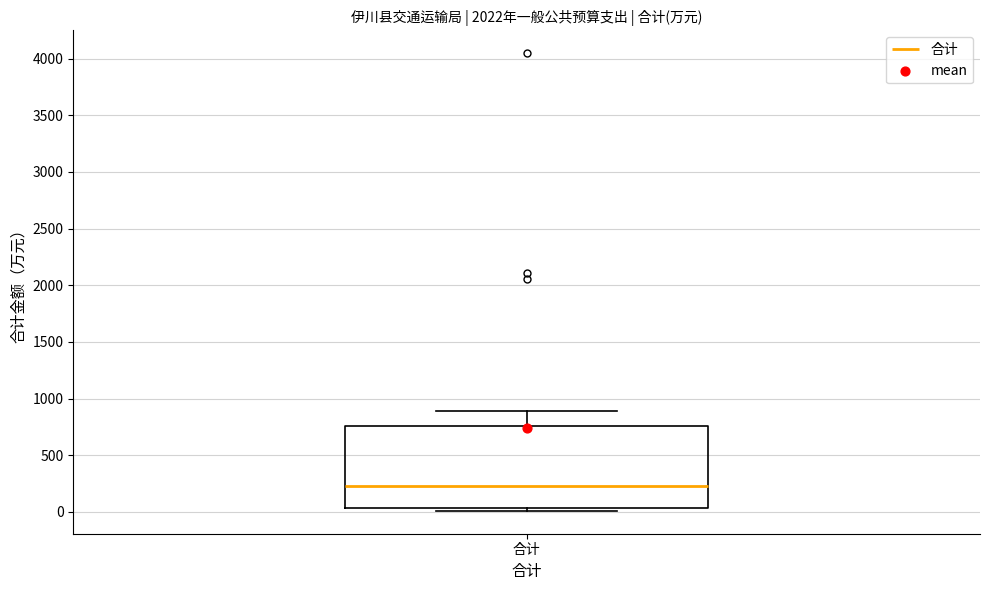

Read this box plot against the y-axis: the position of the median line, the range covered by the box, and the ends of both whiskers. The values are not printed on the chart, so give them approximately, as read against the axis.

median 250, box 50 to 750, whiskers 0 to 900